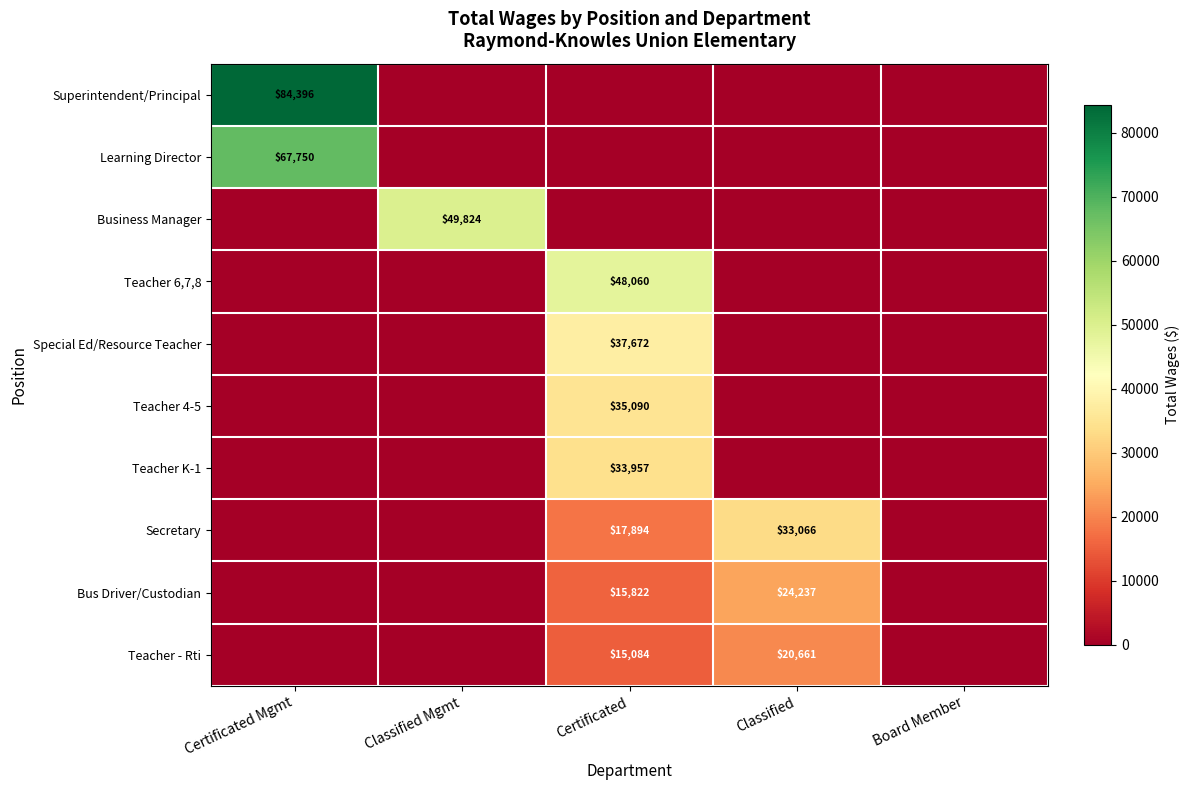

Rank the categories by Secretary value from highest to lowest.

Classified, Certificated, Certificated Mgmt, Classified Mgmt, Board Member